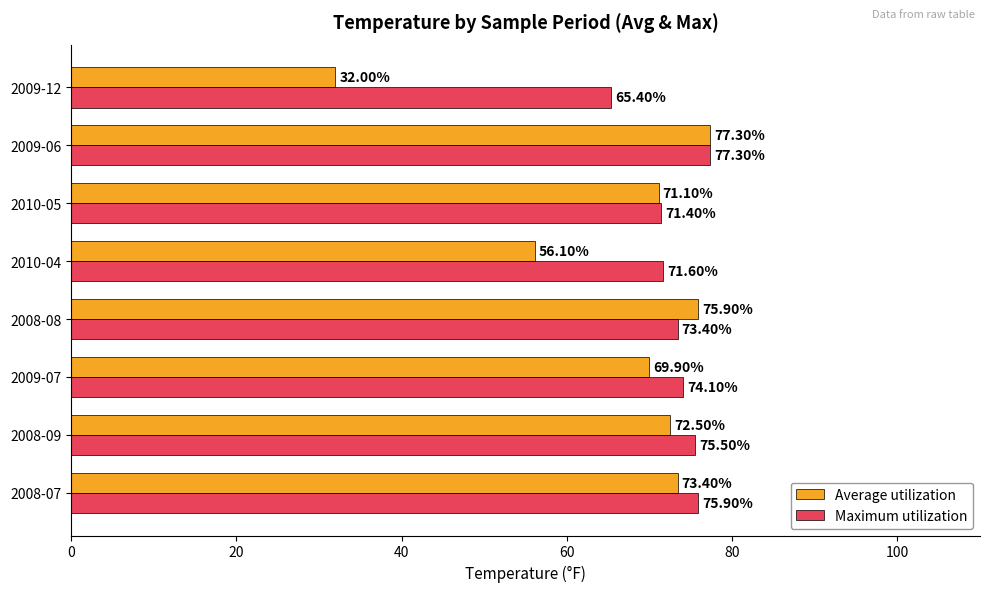

Rank the series at 2009-07 from lowest to highest value.

Average utilization, Maximum utilization